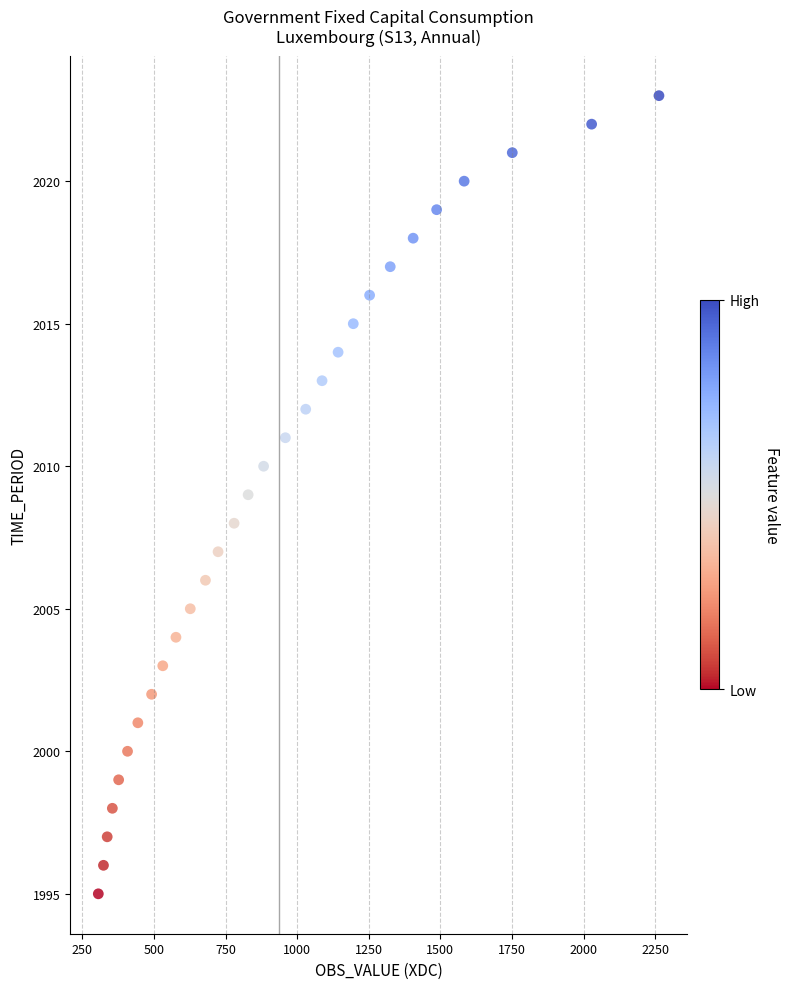

What is the range of Y values (max minus min)?

28